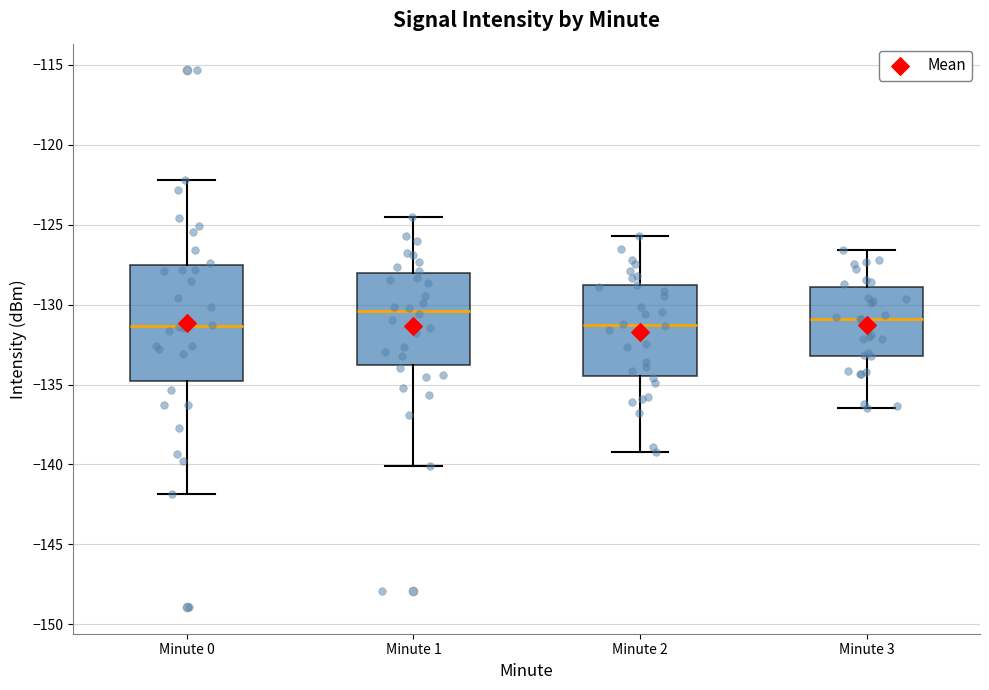

Reading left to right, transcribe this box plot: for each box, give where its median line is, the range the box spans, and where its two whiskers end, as read against the y-axis. The values are not printed on the chart, so give them approximately, as read against the axis.

Minute 0: median -131.5, box -135.0 to -127.5, whiskers -142.0 to -122.0
Minute 1: median -130.5, box -134.0 to -128.0, whiskers -140.0 to -124.5
Minute 2: median -131.5, box -134.5 to -129.0, whiskers -139.0 to -125.5
Minute 3: median -131.0, box -133.0 to -129.0, whiskers -136.5 to -126.5